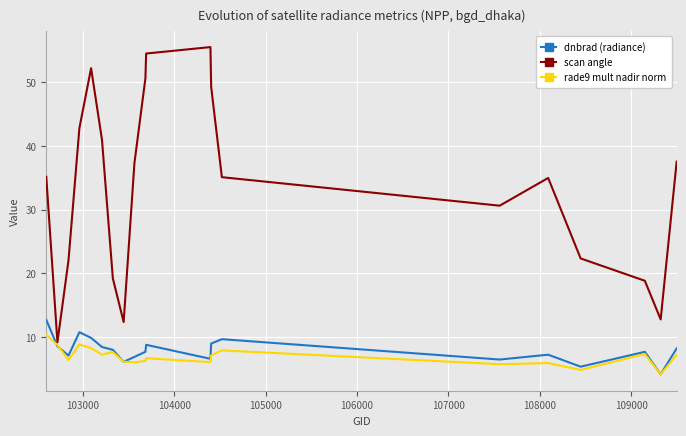

Which series has the largest total across all categories?

scan angle